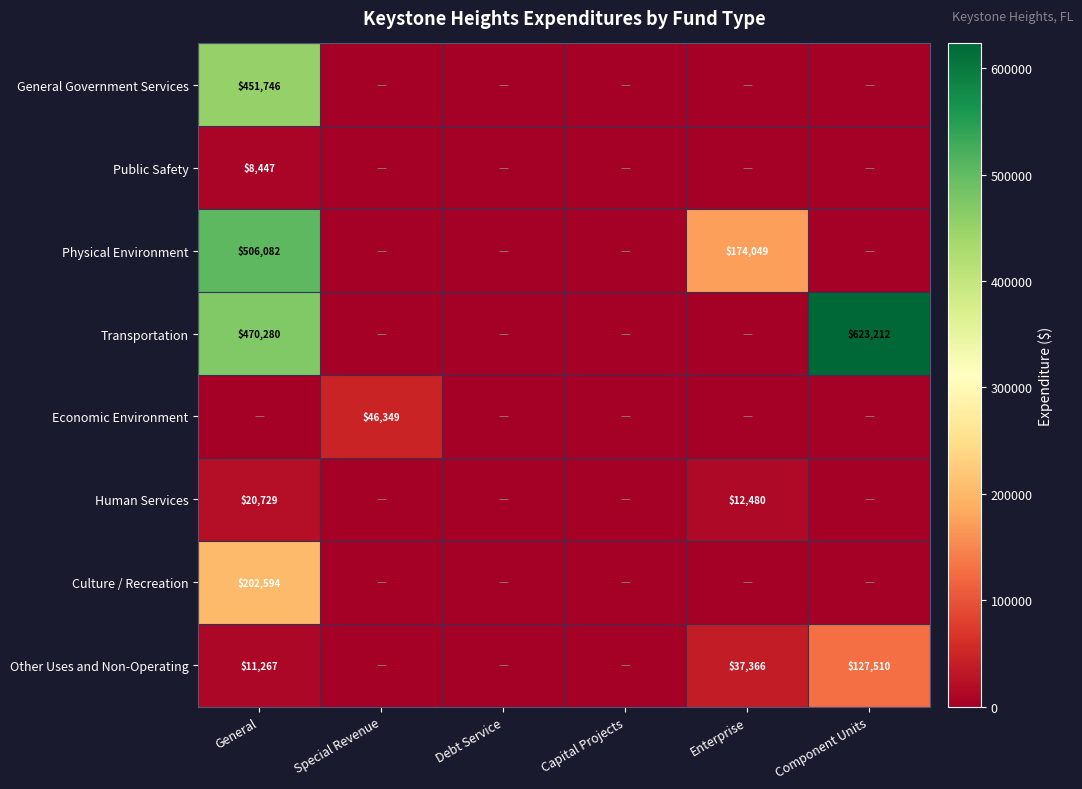

The value of Other Uses and Non-Operating at Component Units is 127510. True or false?

True